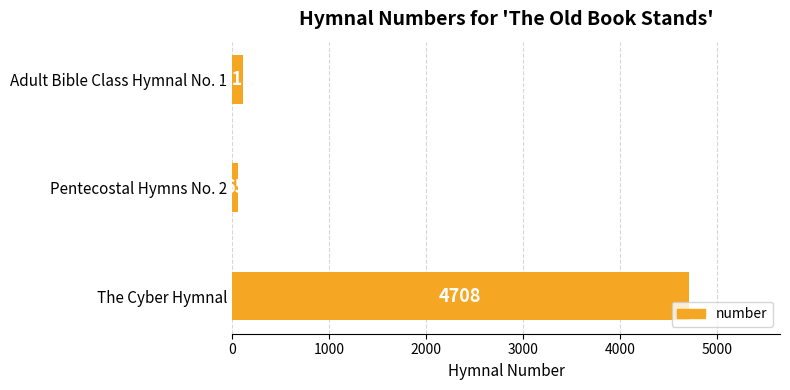

Between Pentecostal Hymns No. 2 and The Cyber Hymnal, which is larger?

The Cyber Hymnal